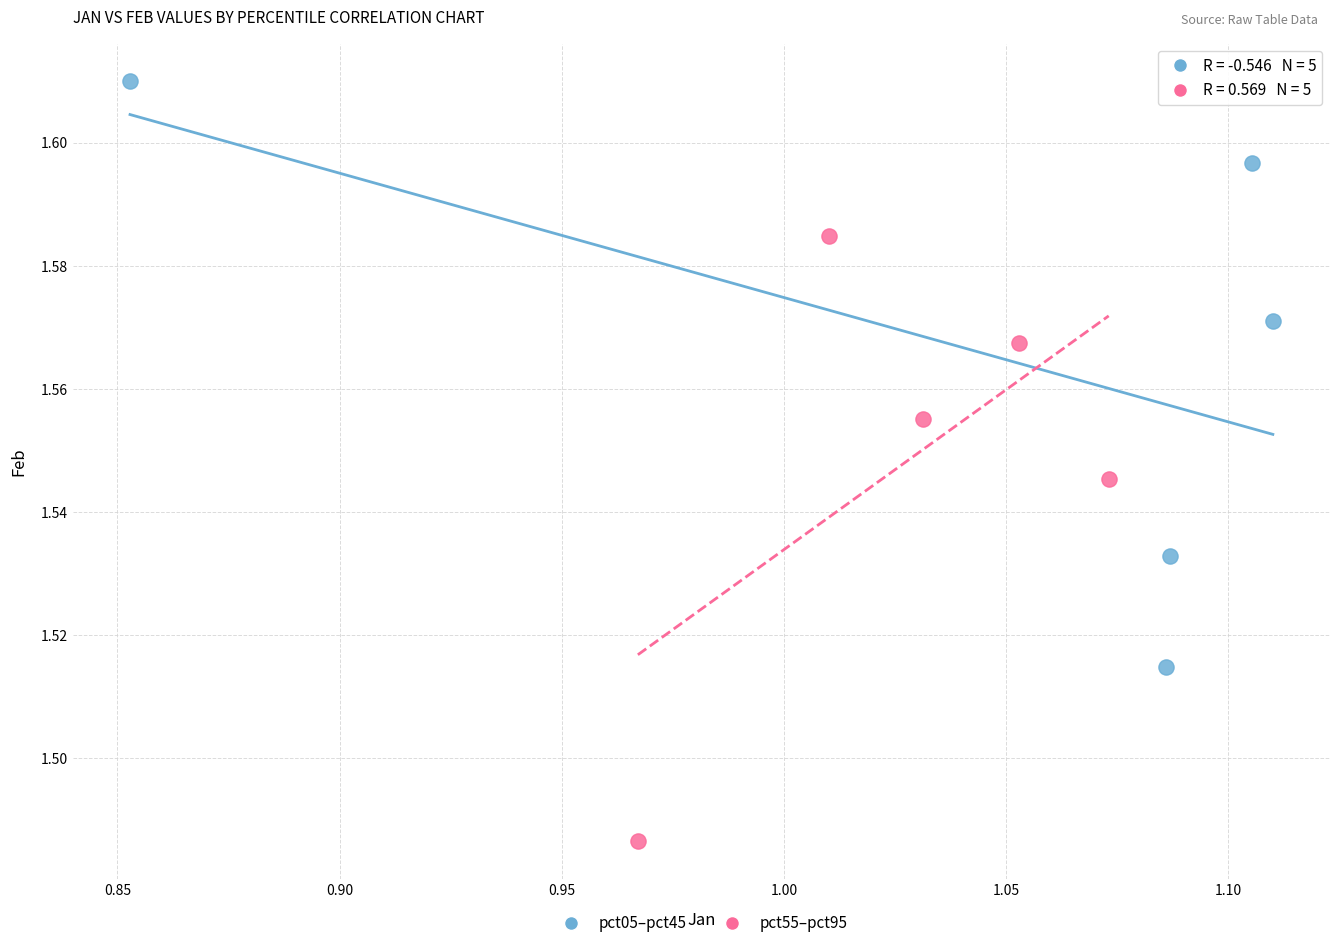

What are all the series names shown in the legend?

pct05–pct45, pct55–pct95